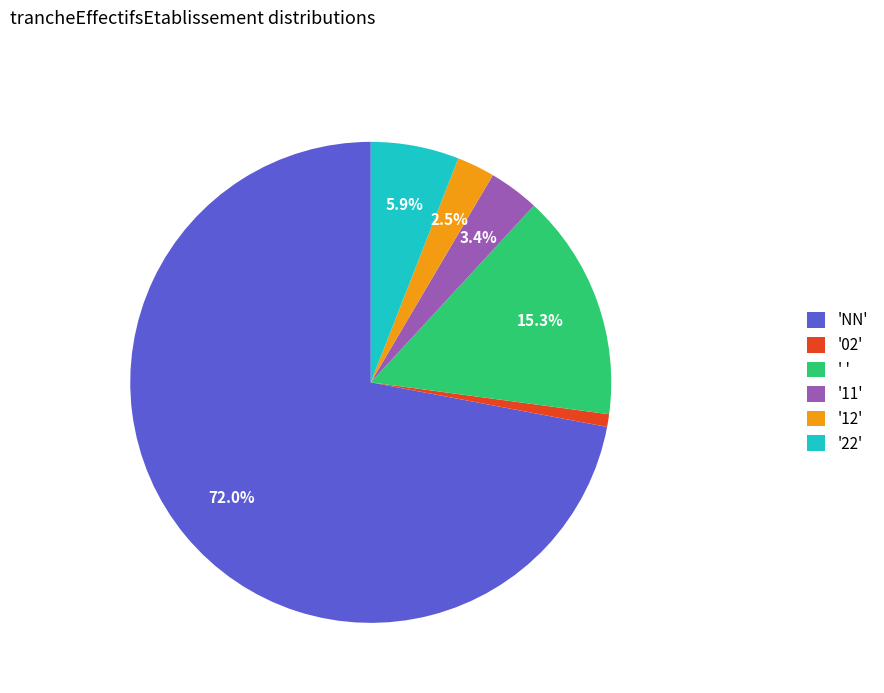

Which slice is the smallest?

'02'